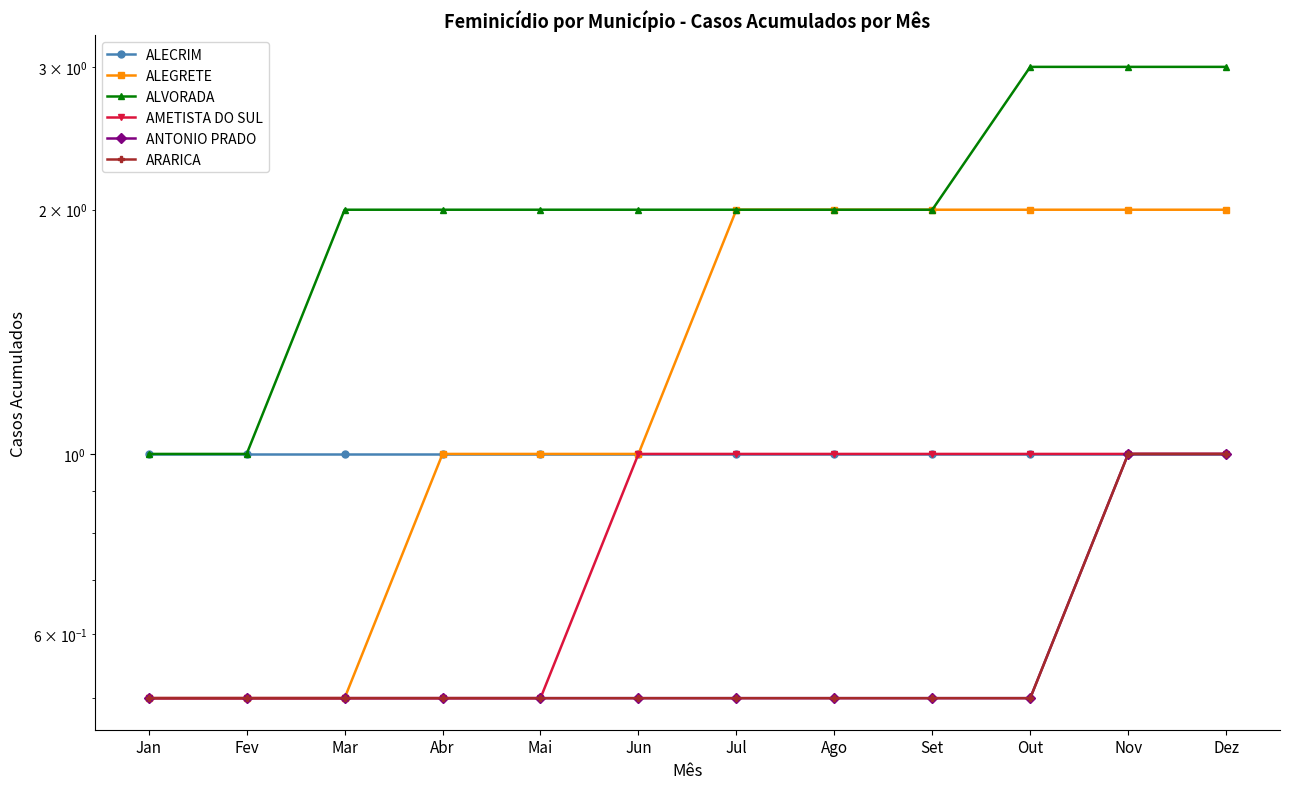

List the series in order of their peak value, highest first.

ALVORADA, ALEGRETE, ALECRIM, AMETISTA DO SUL, ANTONIO PRADO, ARARICA